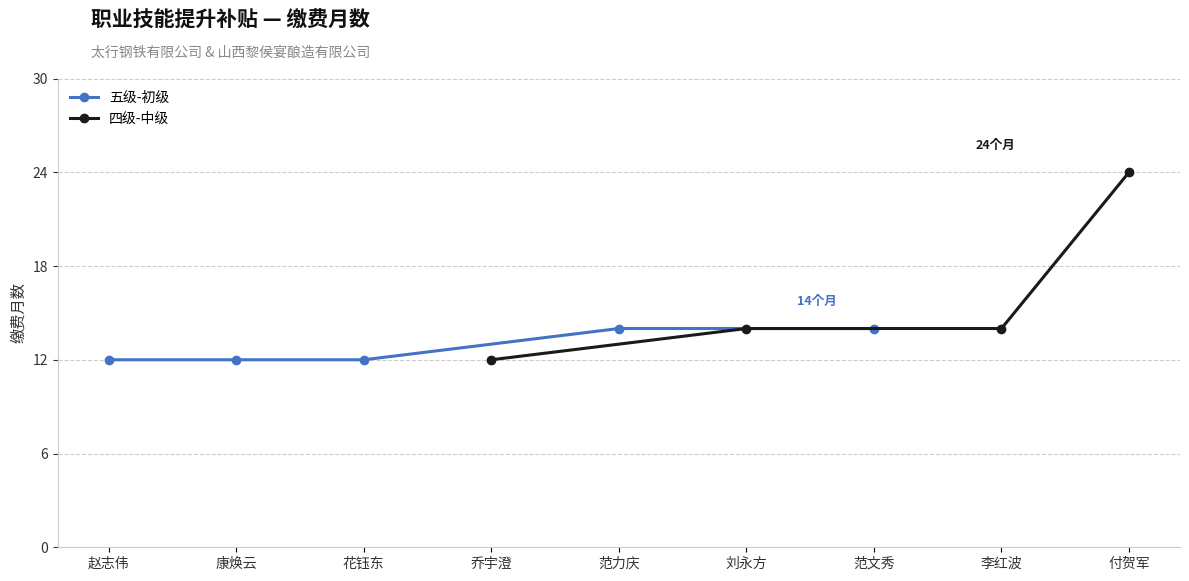

Approximately how many times larger is the value at 范文秀 compared to 李红波?

1.0